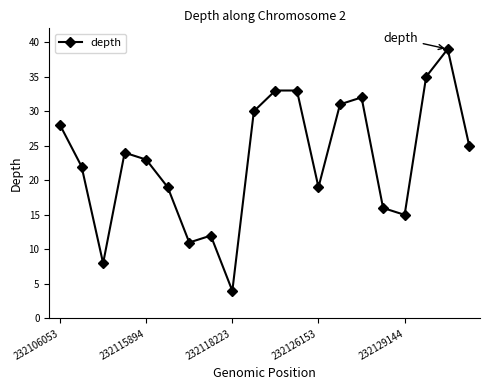

How many data points are less than 24?

10